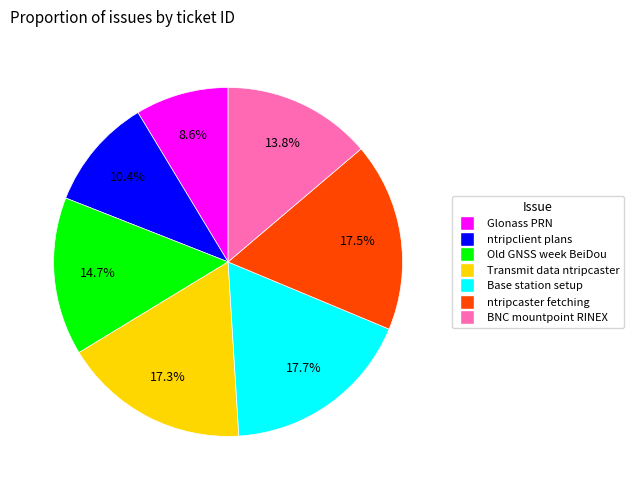

Is there a majority slice in this chart?

No